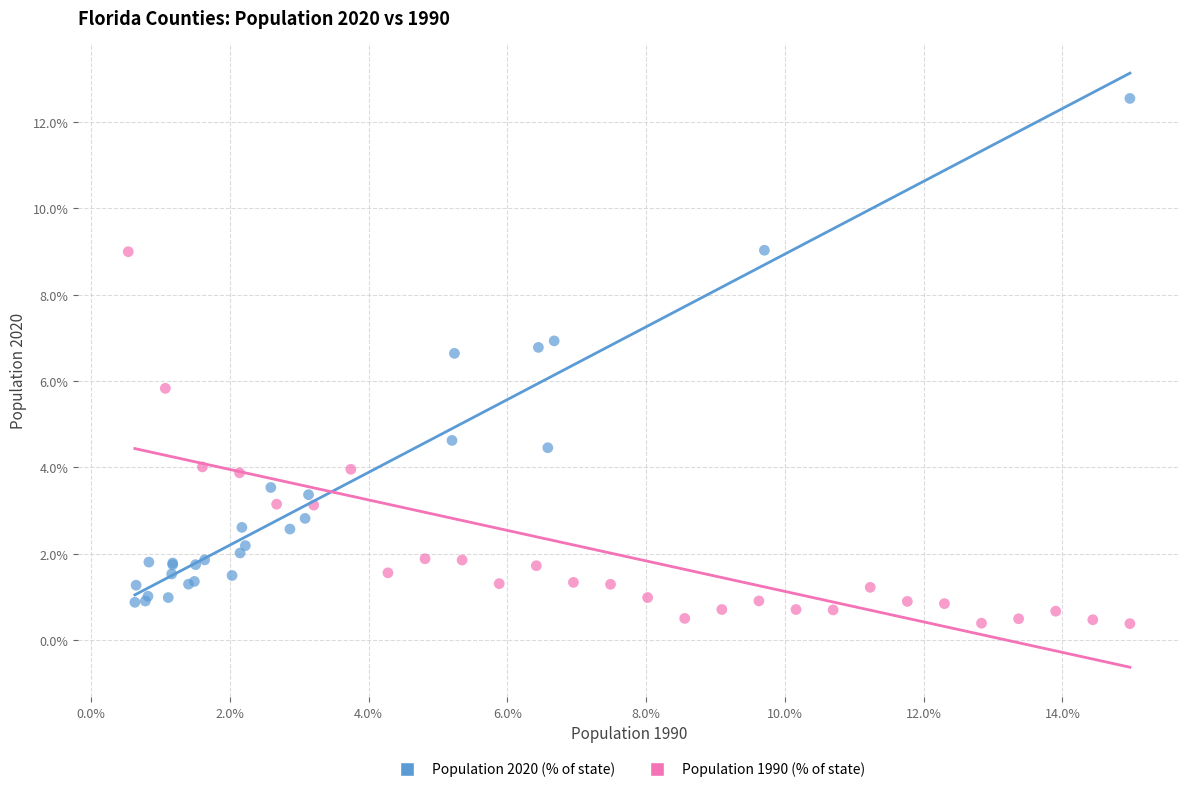

Which series contains the highest Y value?

Population 2020 (% of state)